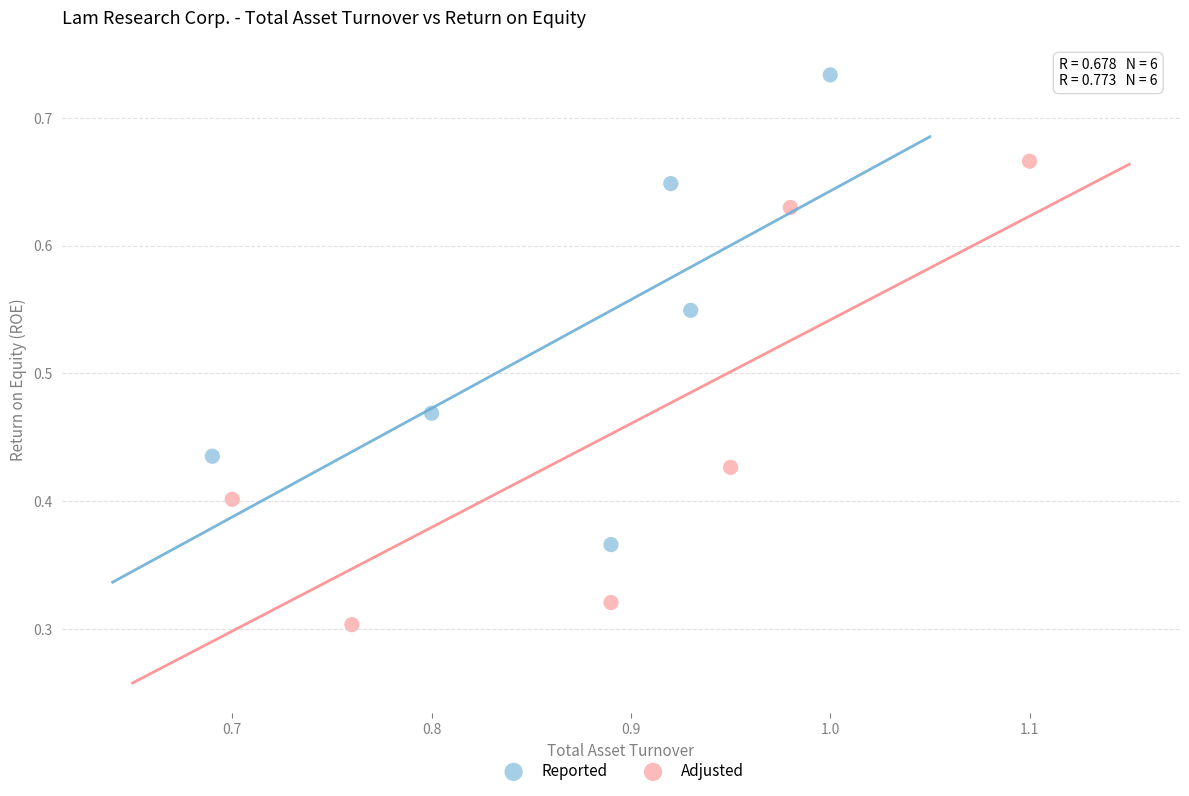

What are all the series names shown in the legend?

Reported, Adjusted